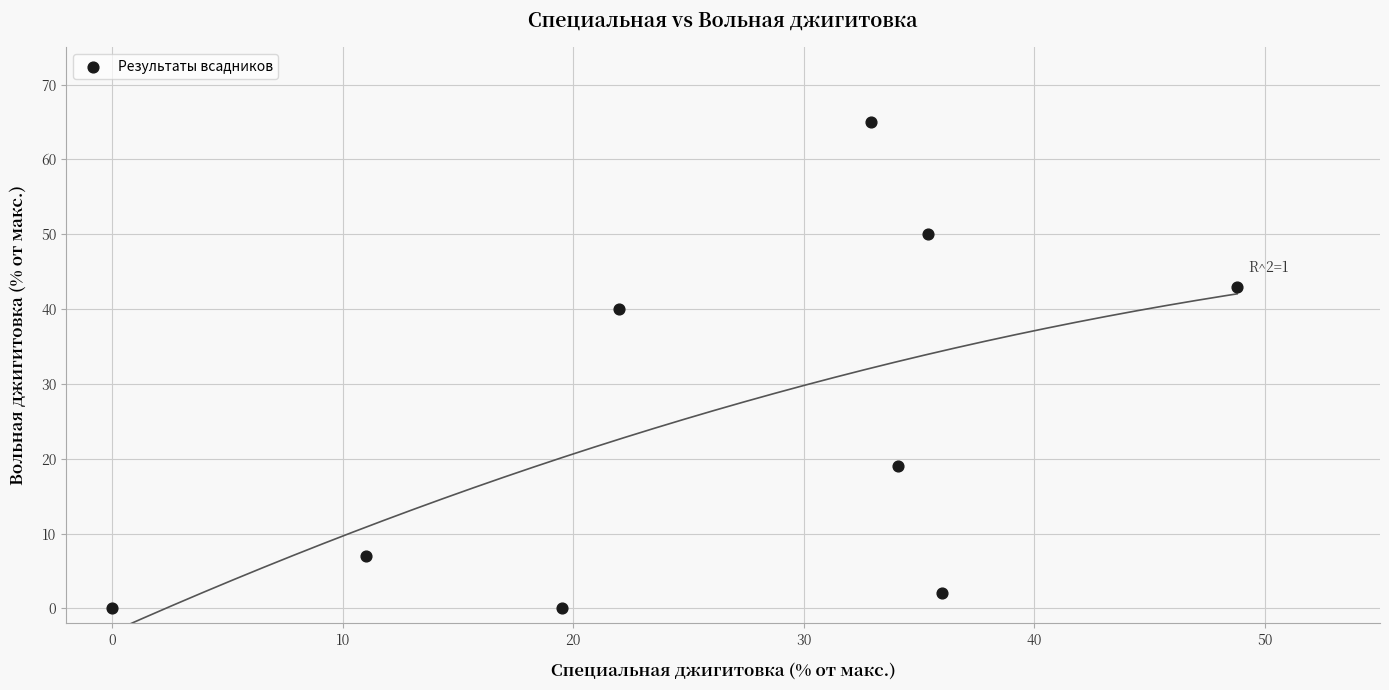

What Y value in the scatter plot is closest to 32?

40